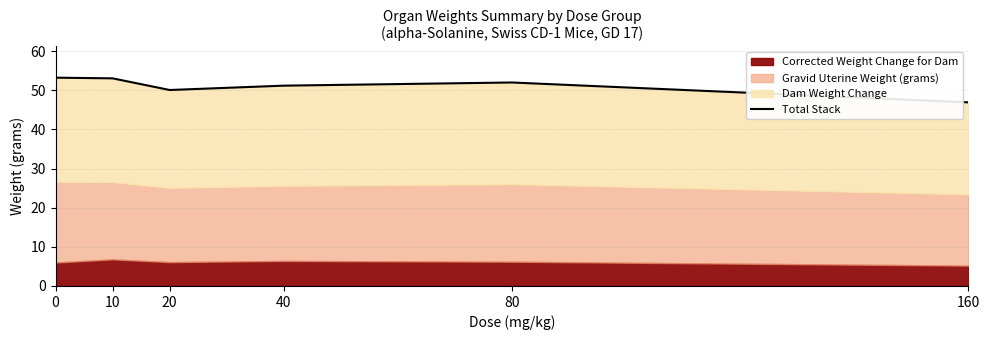

True or false: there are more than 1 points higher than both neighbors.

False